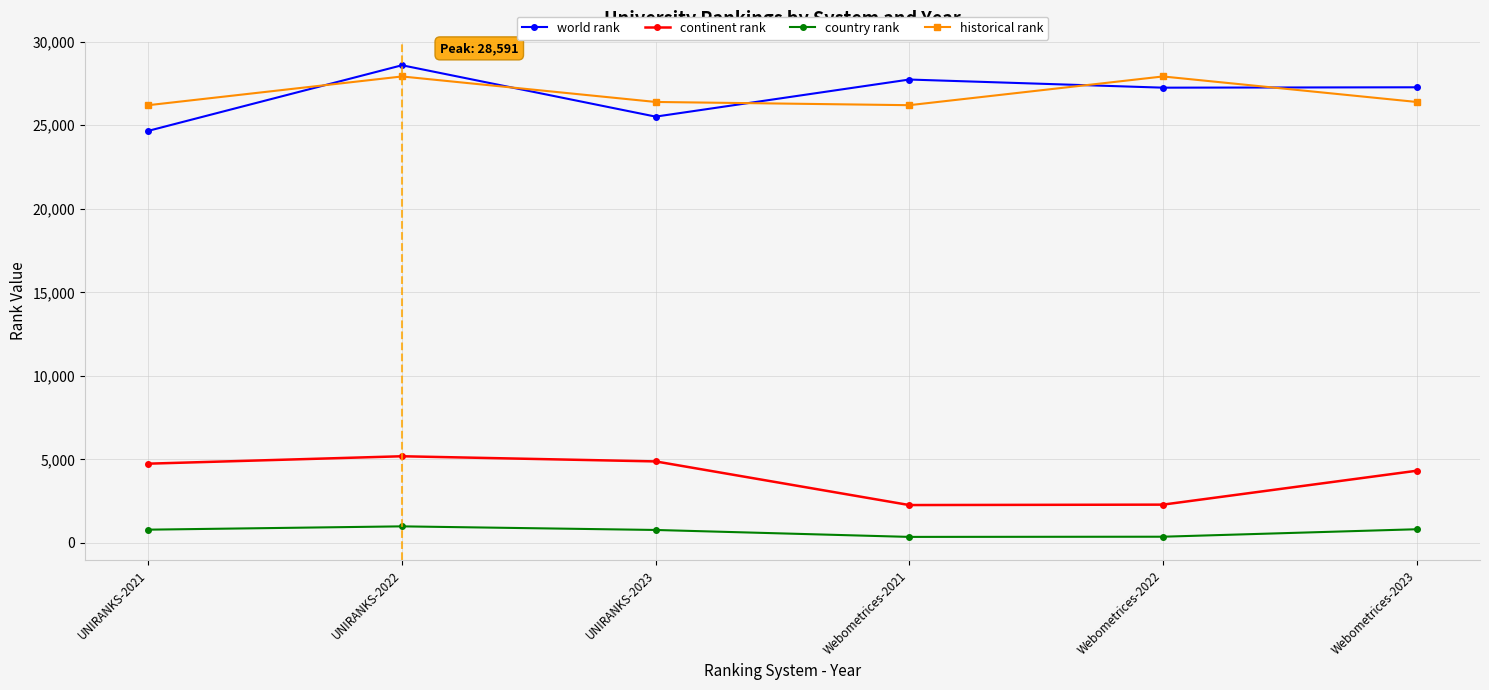

How many interior local peaks does the world rank series have?

2